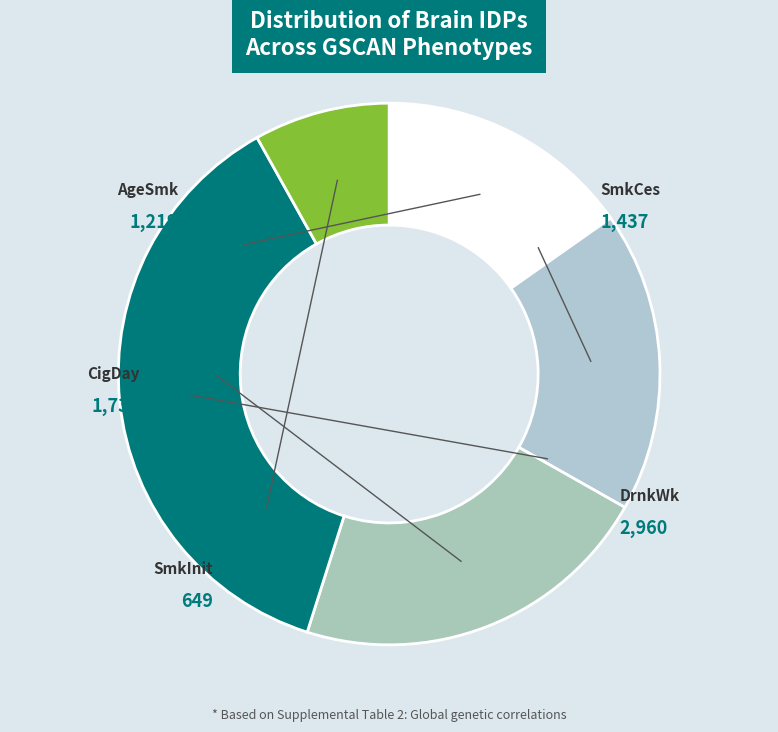

What percentage do AgeSmk and DrnkWk together represent?

52.2%